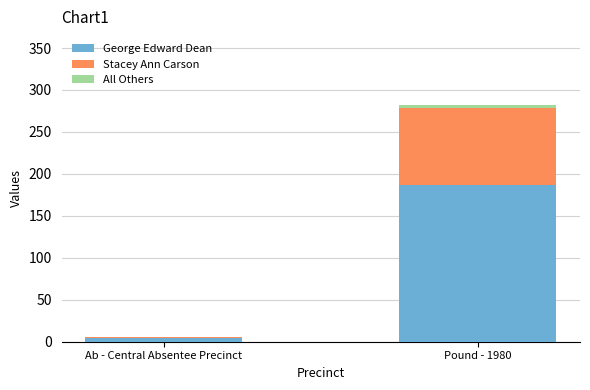

Where is George Edward Dean nearest to the value 96?

Ab - Central Absentee Precinct